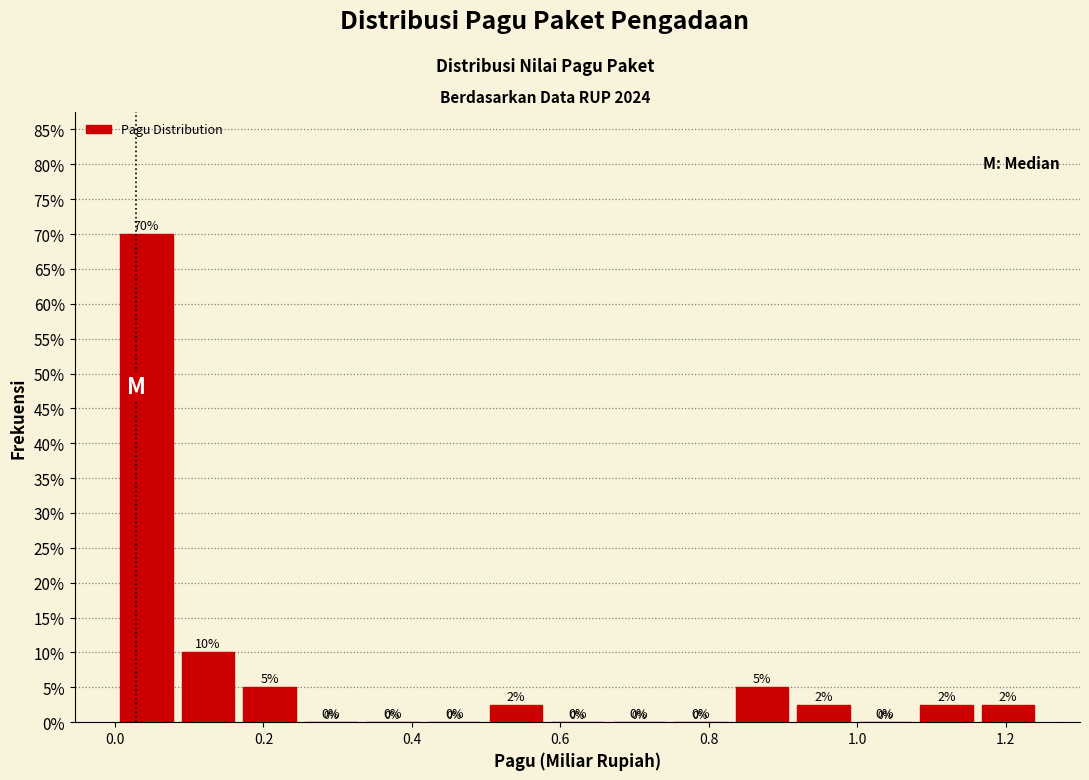

Which range on the x-axis has the tallest bar?

0.00 to 0.08